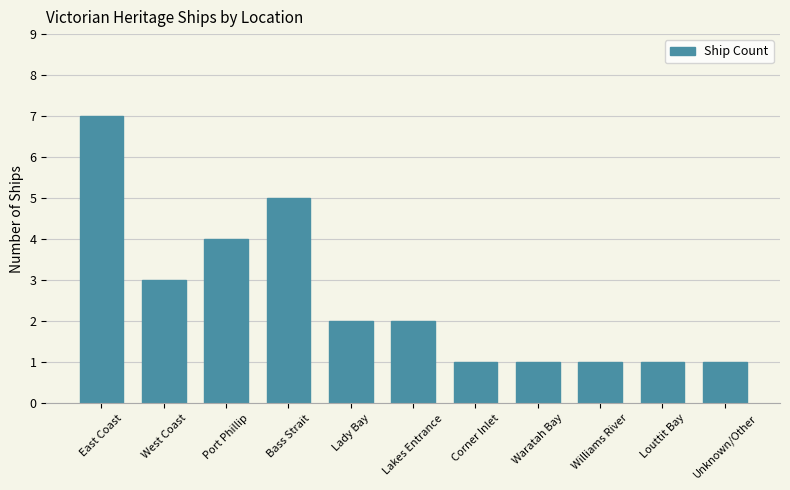

What is the difference between the maximum and second lowest values?

6